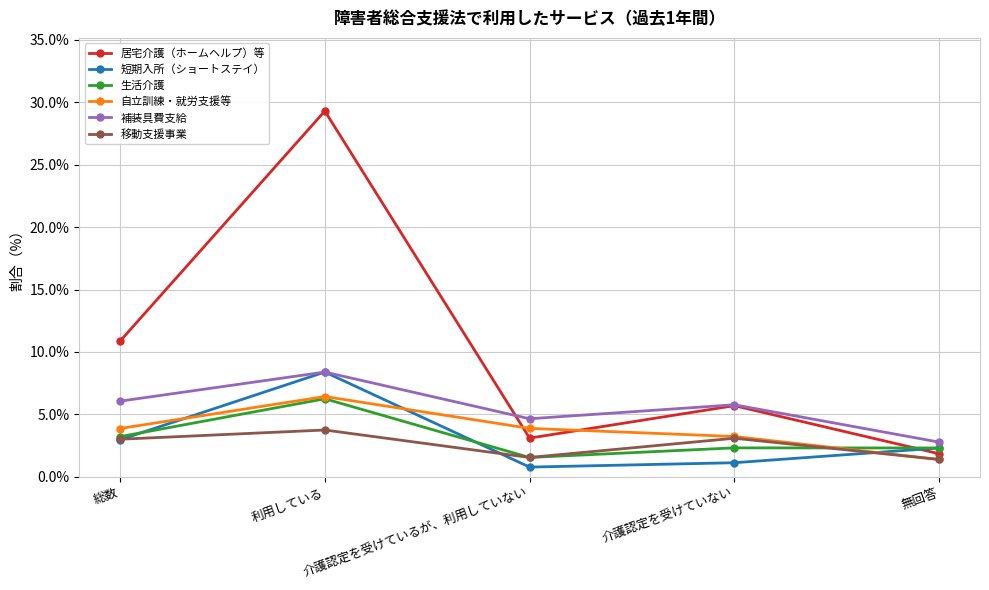

Where is the first local maximum for 補装具費支給?

利用している